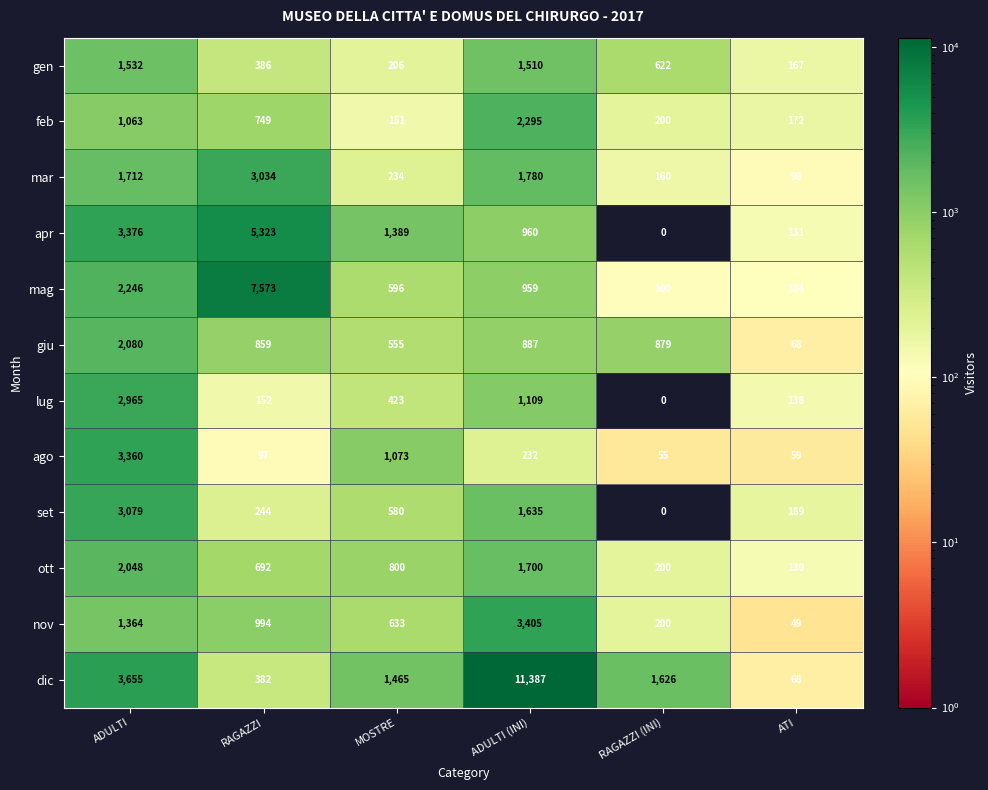

What is the greatest value displayed?

11387